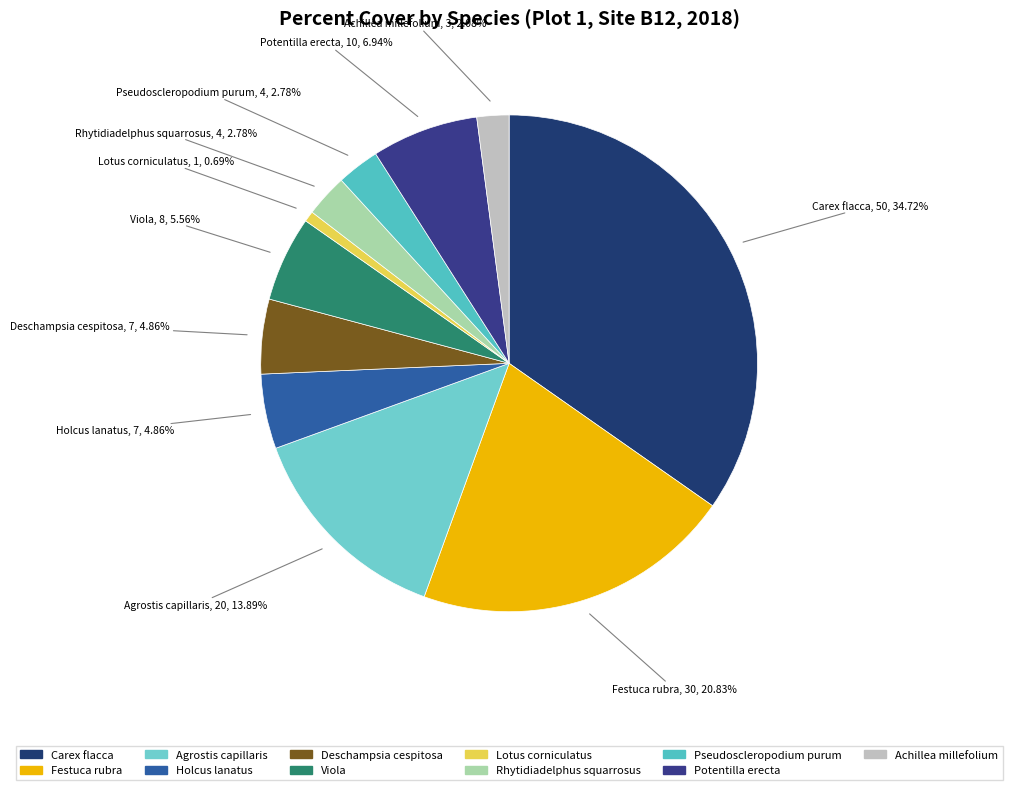

Which has a higher value, Carex flacca or Agrostis capillaris?

Carex flacca